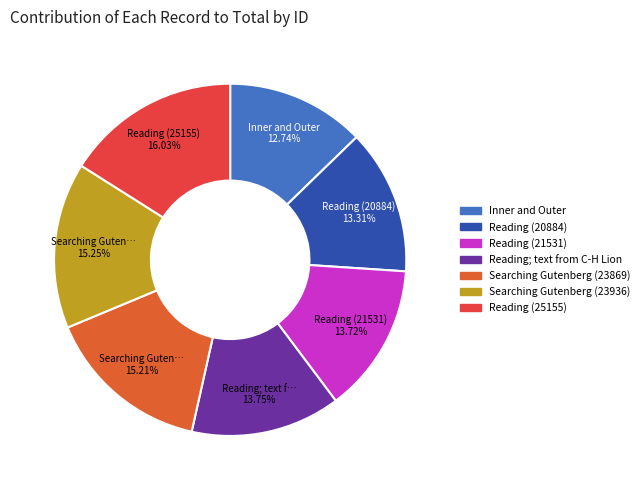

How many slices are in this pie chart?

7